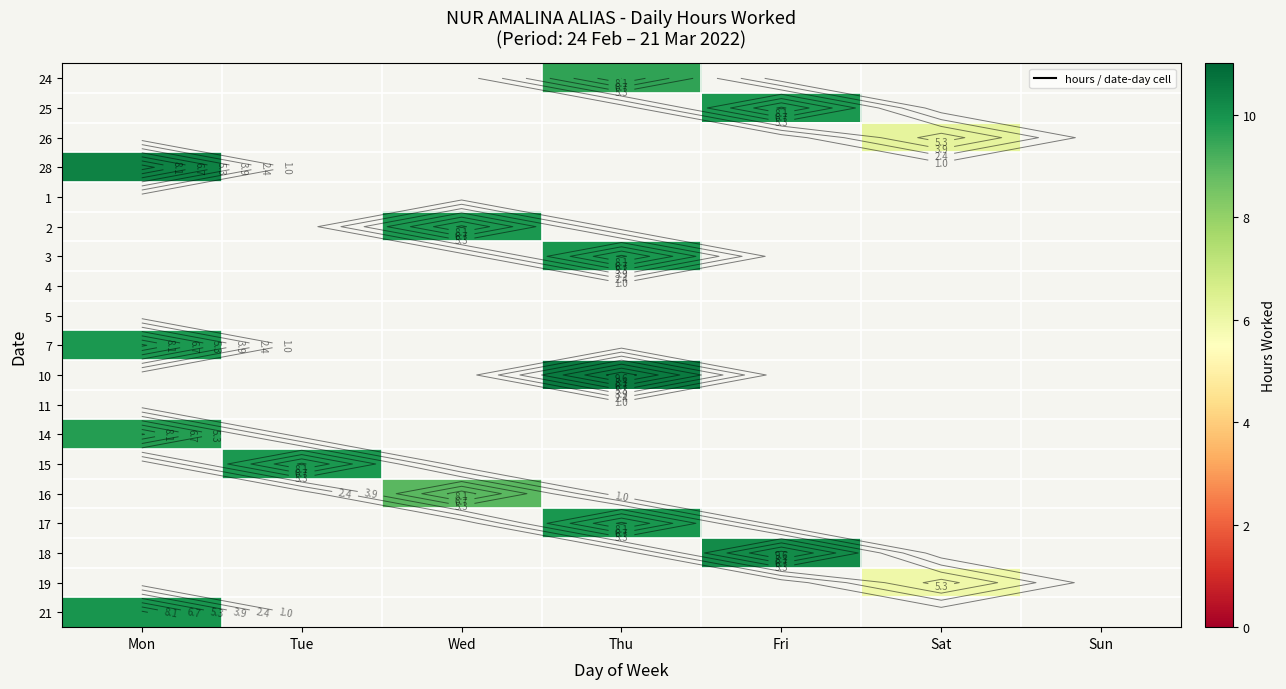

How many data points does each series have?

7